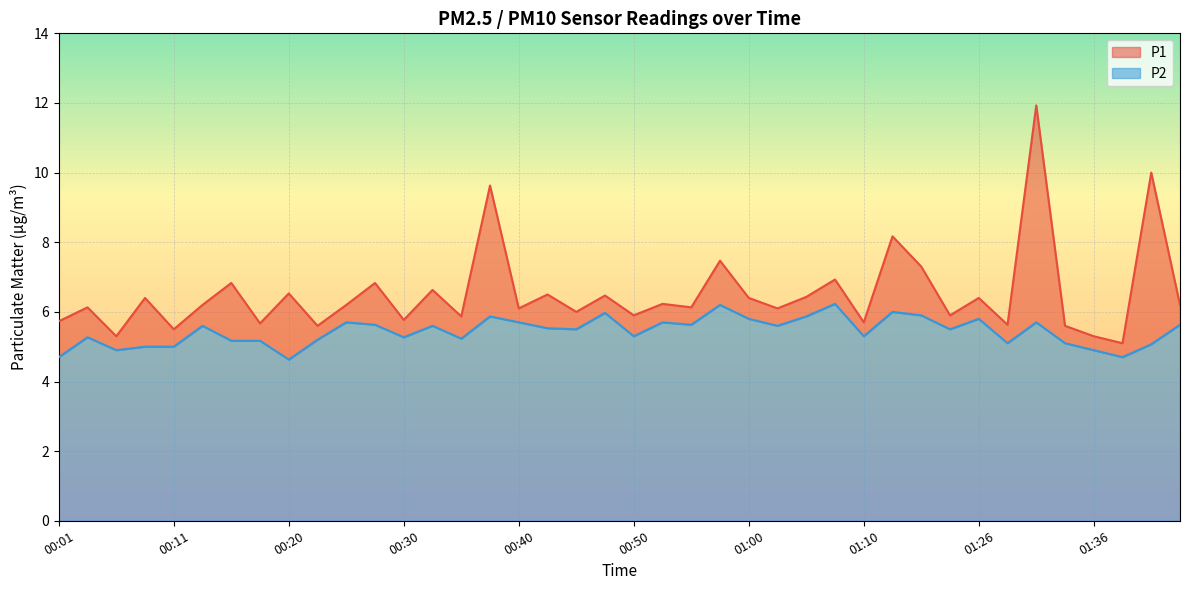

Which series has the largest range (max minus min)?

P1